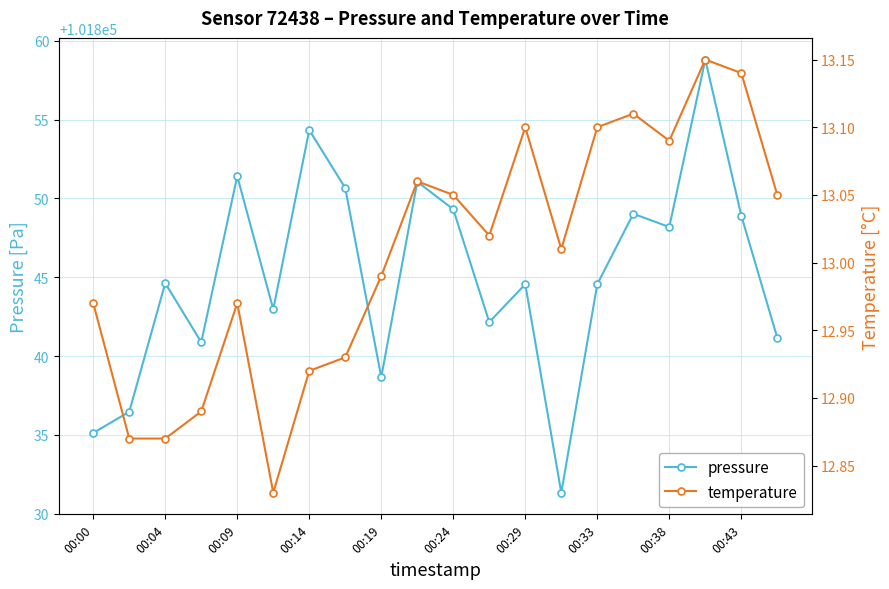

What is the minimum value for pressure?

101831.3